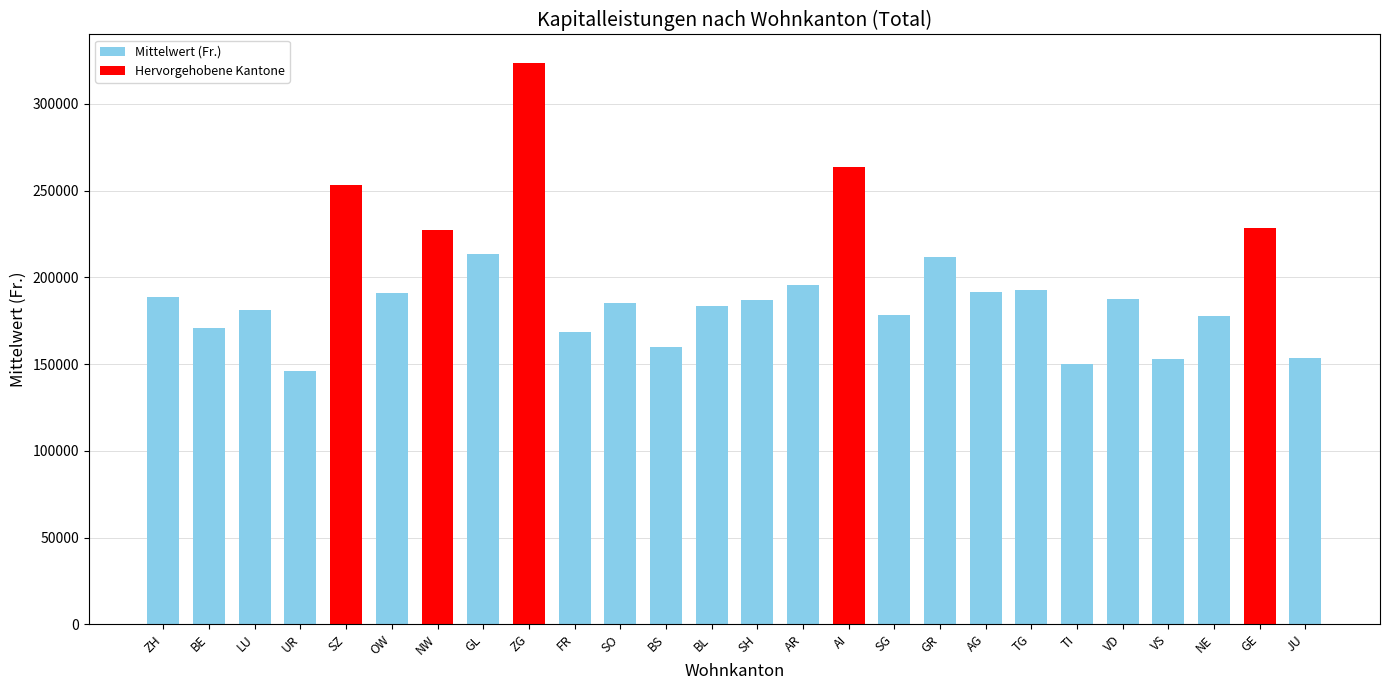

What is the value of the 24th bar from the left?

177449.4